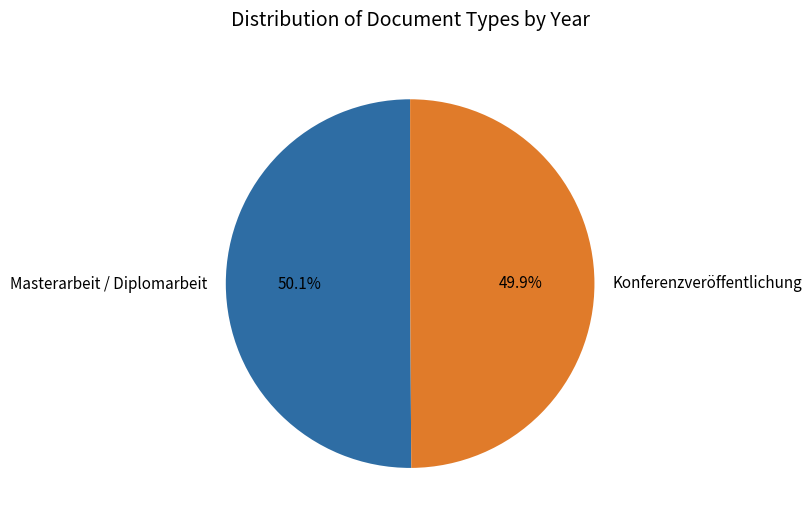

Is there a majority slice in this chart?

Yes